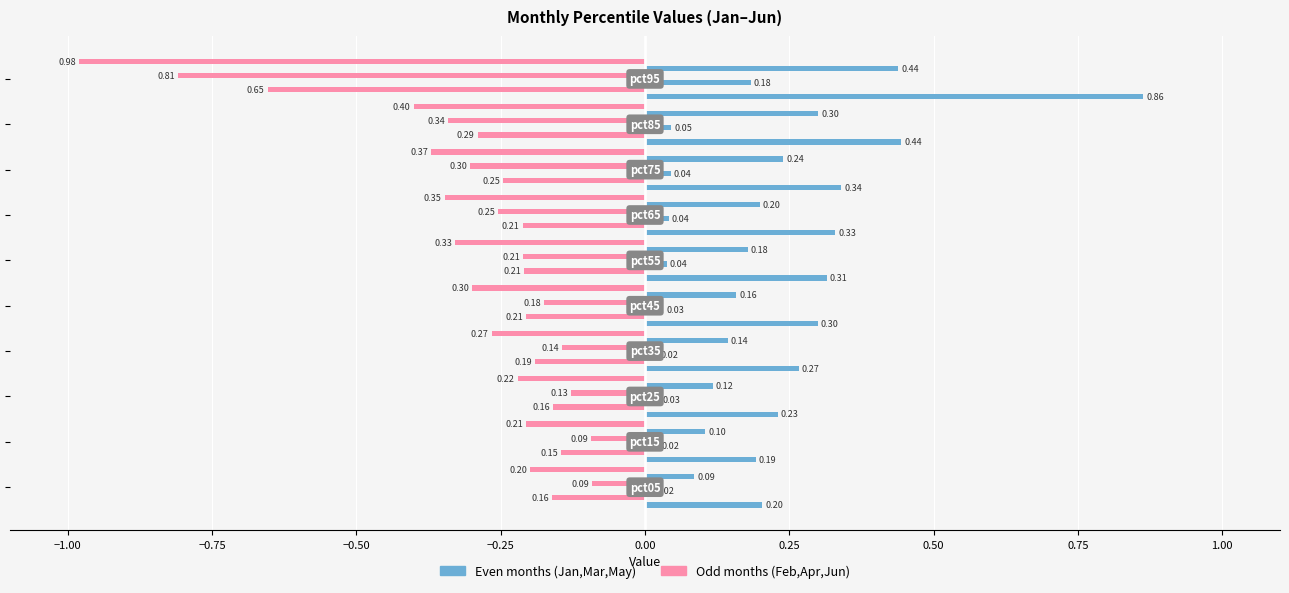

Are the bars grouped side by side (vs. stacked)?

Yes